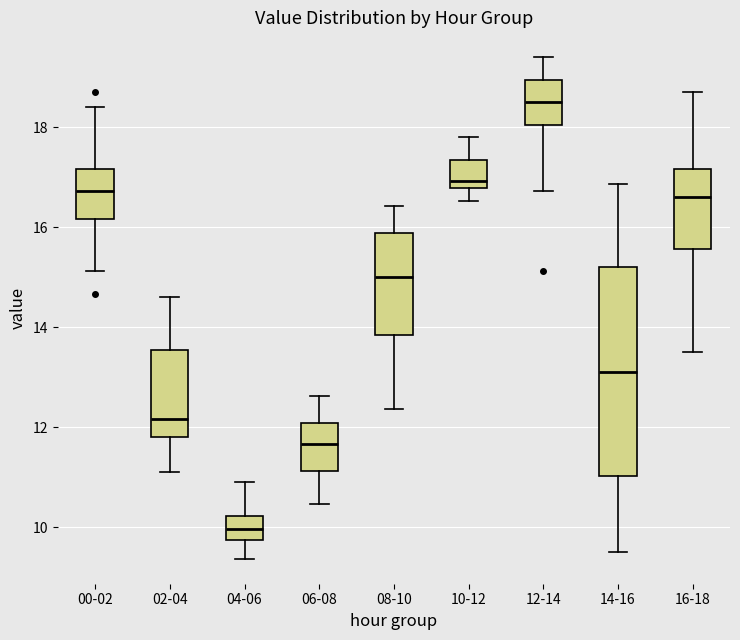

Reading left to right, read every box against the y-axis: the position of its median line, the range the box covers, and the ends of its whiskers. The values are not printed on the chart, so give them approximately, as read against the axis.

00-02: median 16.8, box 16.2 to 17.2, whiskers 15.2 to 18.4
02-04: median 12.2, box 11.8 to 13.6, whiskers 11.2 to 14.6
04-06: median 10.0, box 9.8 to 10.2, whiskers 9.4 to 11.0
06-08: median 11.6, box 11.2 to 12.0, whiskers 10.4 to 12.6
08-10: median 15.0, box 13.8 to 15.8, whiskers 12.4 to 16.4
10-12: median 17.0, box 16.8 to 17.4, whiskers 16.6 to 17.8
12-14: median 18.6, box 18.0 to 19.0, whiskers 16.8 to 19.4
14-16: median 13.2, box 11.0 to 15.2, whiskers 9.6 to 16.8
16-18: median 16.6, box 15.6 to 17.2, whiskers 13.6 to 18.8